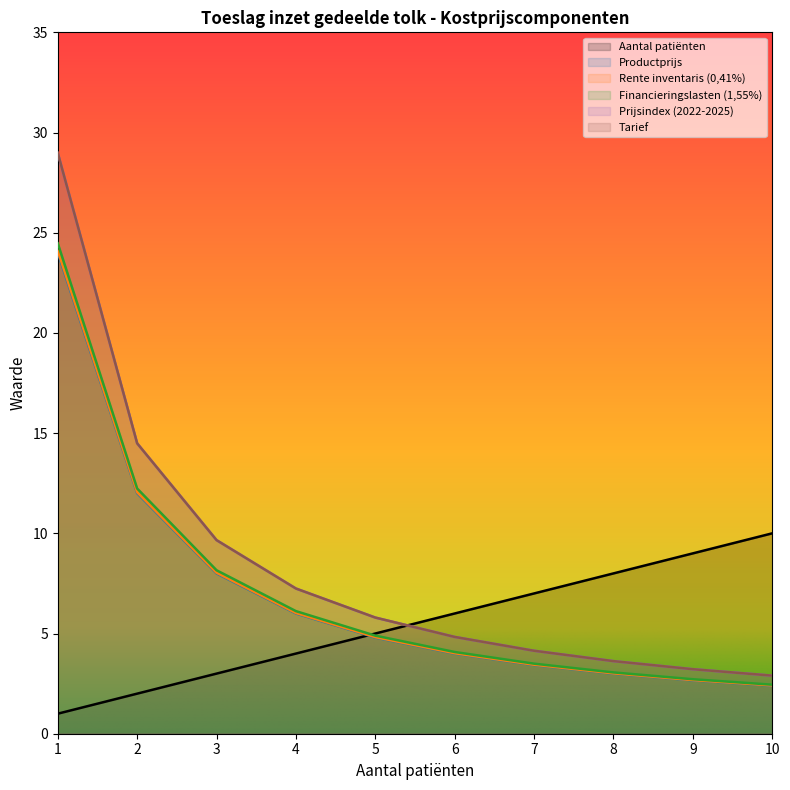

Read the Tarief value at 5.

5.8